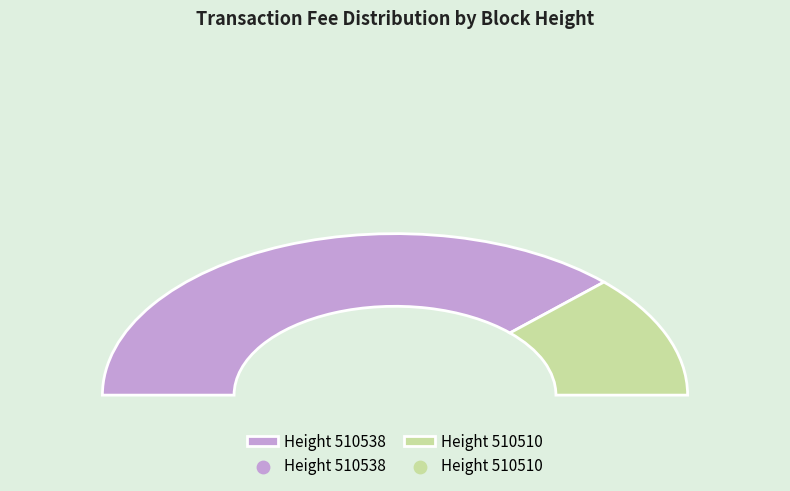

Combined, do 510538 and 510510 account for over 50%?

Yes